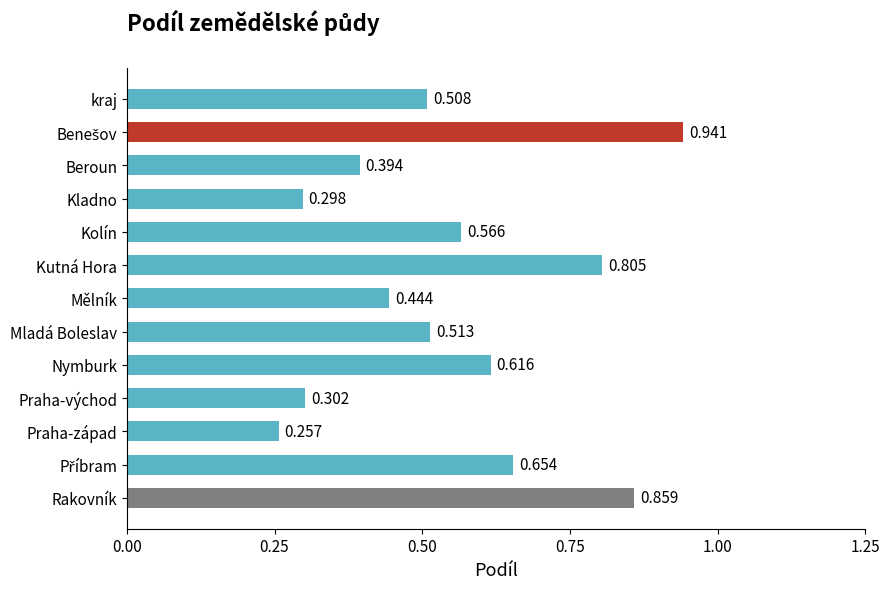

Between Rakovník and Kutná Hora, which is larger?

Rakovník